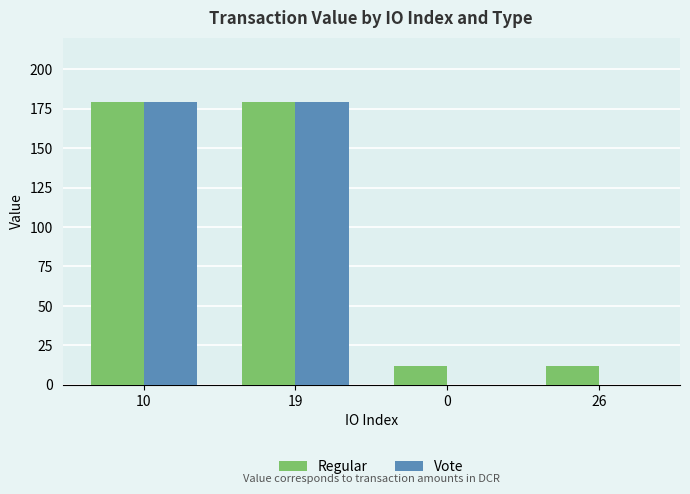

Reading left to right, list all the values displayed in this chart.

Regular: 179.3	179.3	11.9	11.9
Vote: 179.3	179.3	0.0	0.0